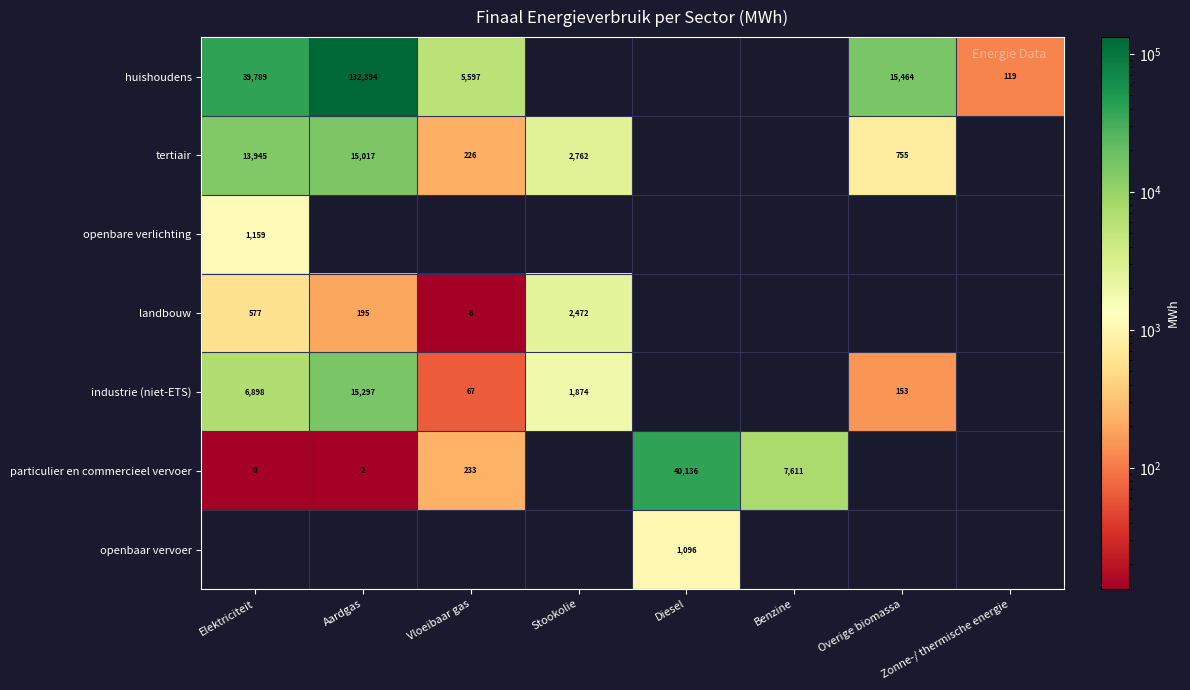

At which category is the sum across all series the highest?

Aardgas